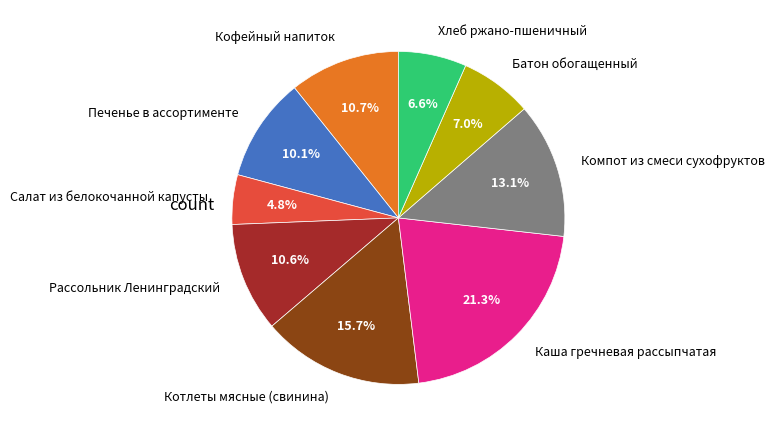

How many segments does this pie chart have?

9